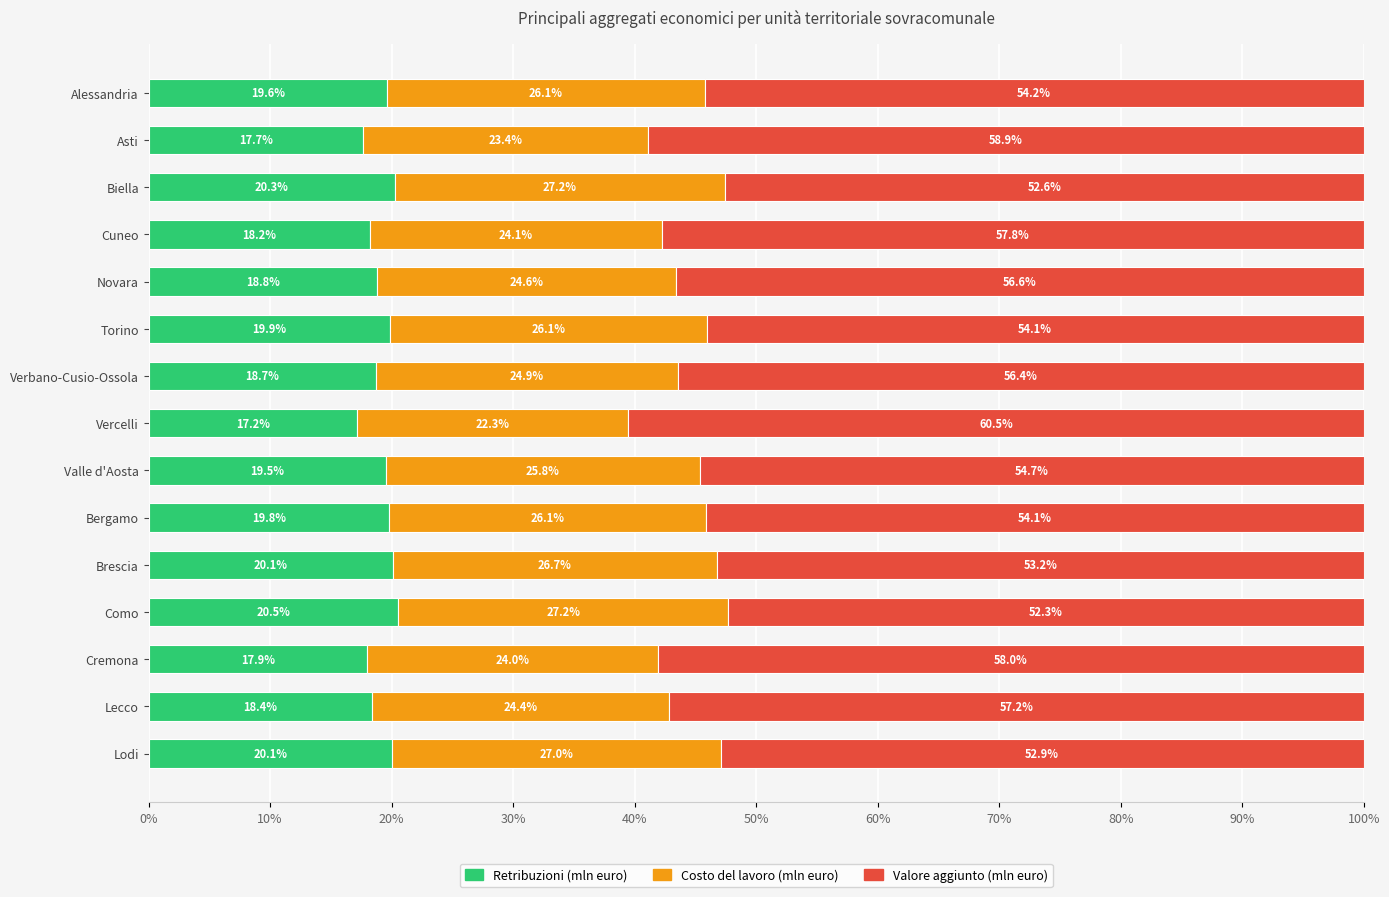

How many values in the Retribuzioni (mln euro) series are below 19?

7